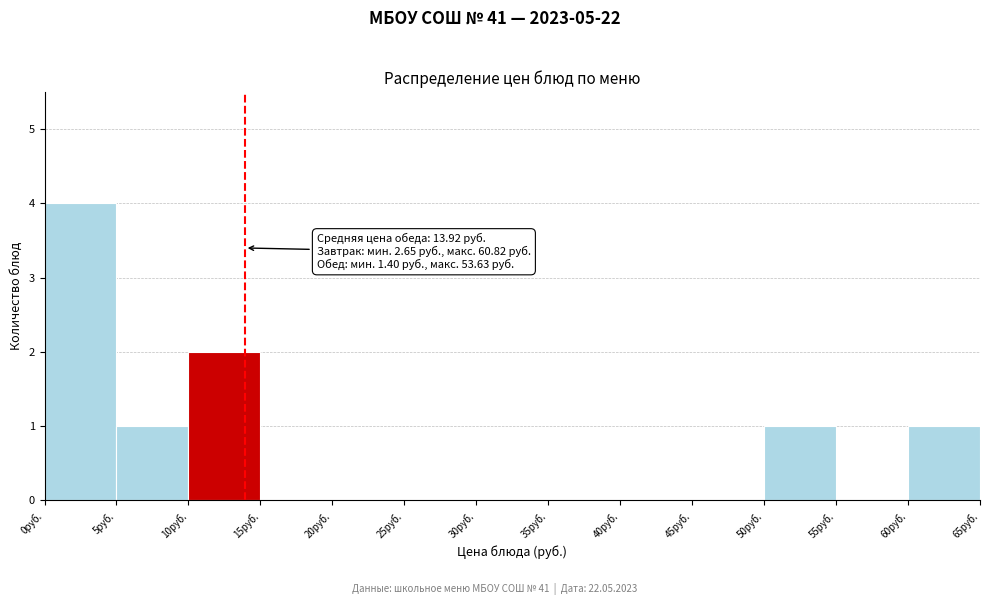

Which range on the x-axis has the tallest bar?

0 to 5